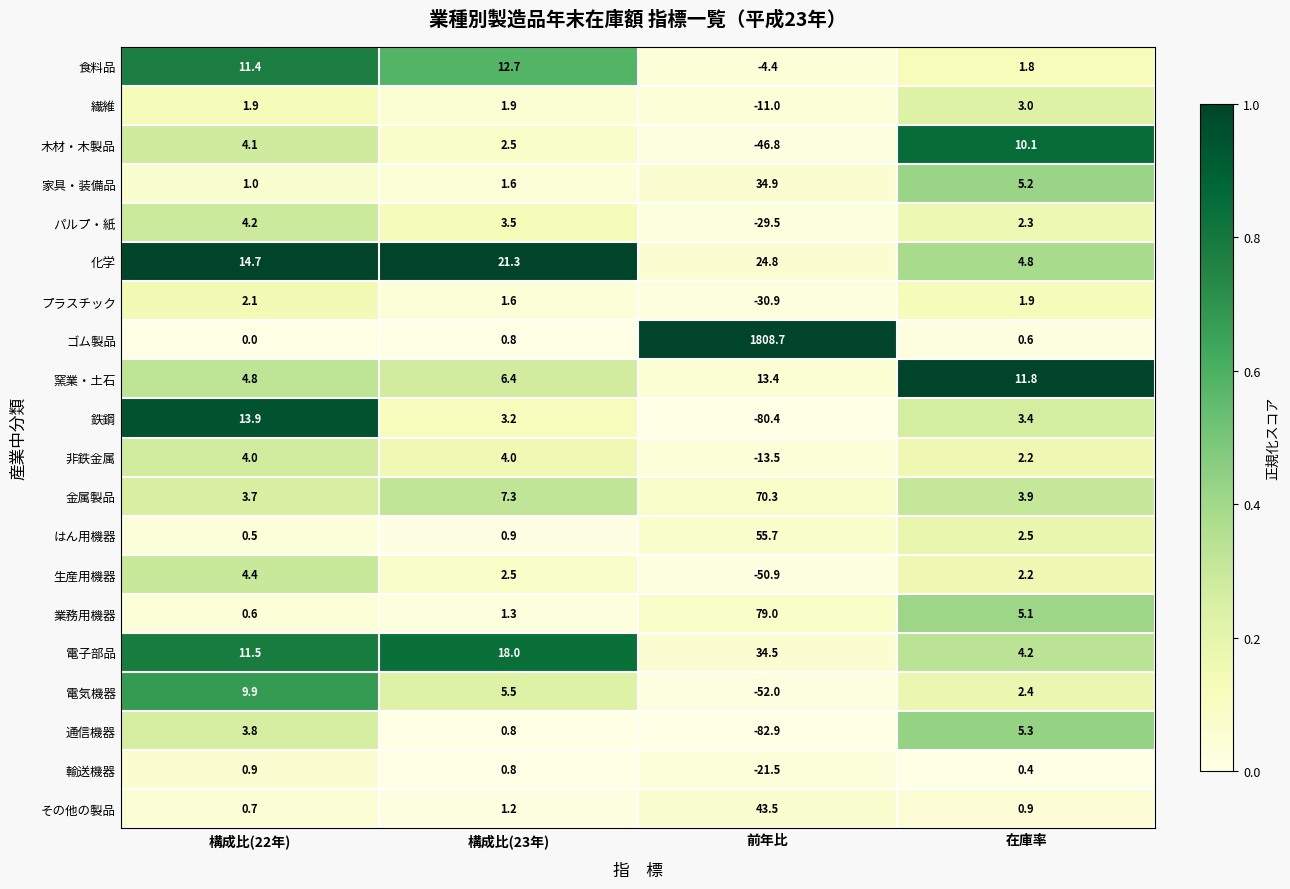

What is the difference between the 家具・装備品 values at 構成比(23年) and 前年比?

33.3